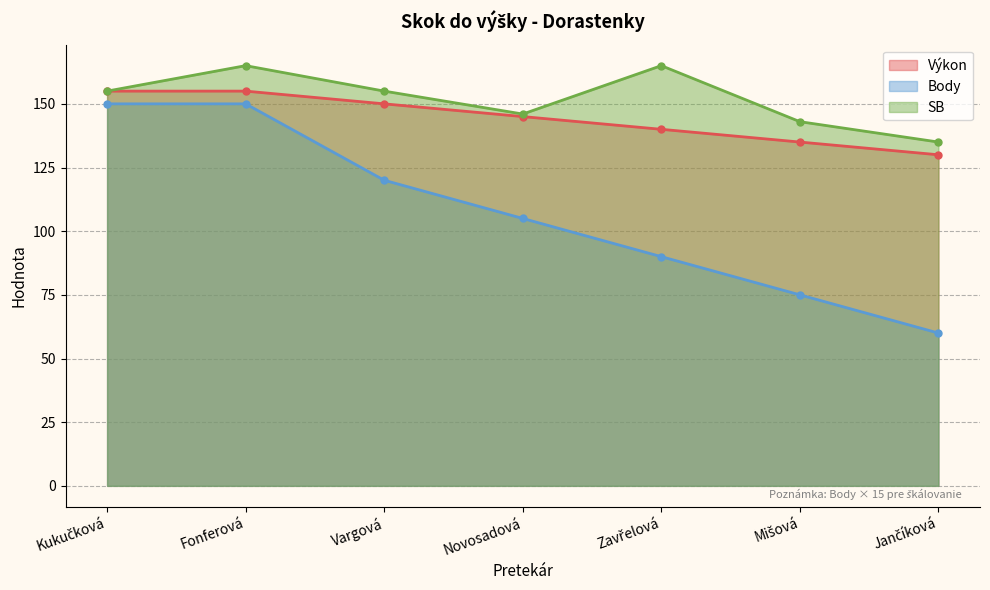

Between Kukučková and Vargová, which is larger?

Kukučková